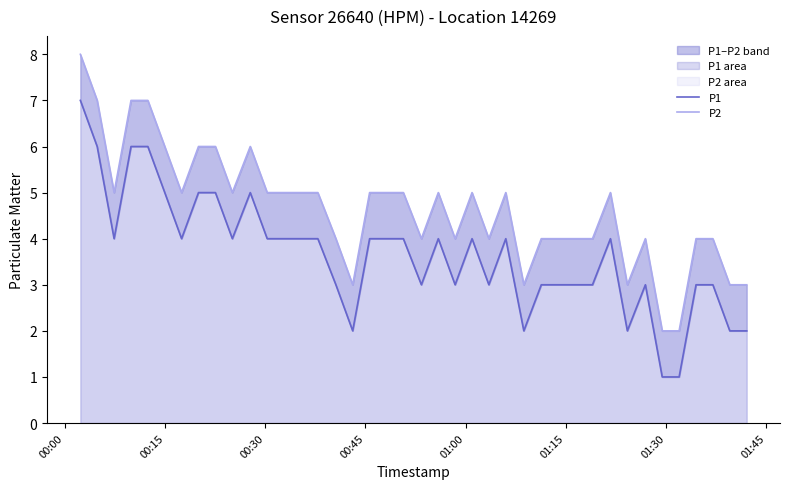

Where is P1 nearest to the value 4?

00:30